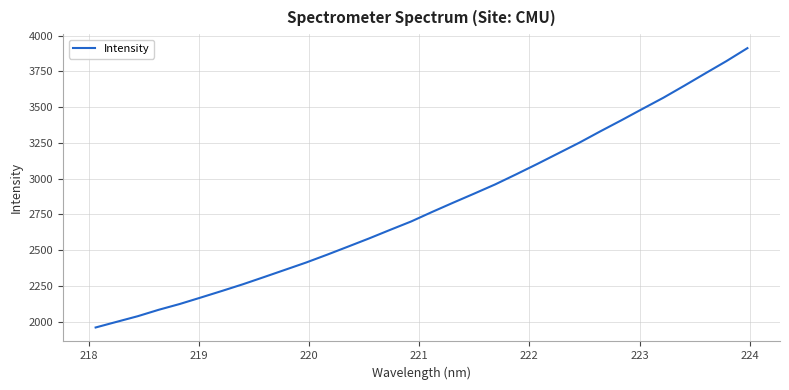

What is the minimum value shown in the chart?

1959.6